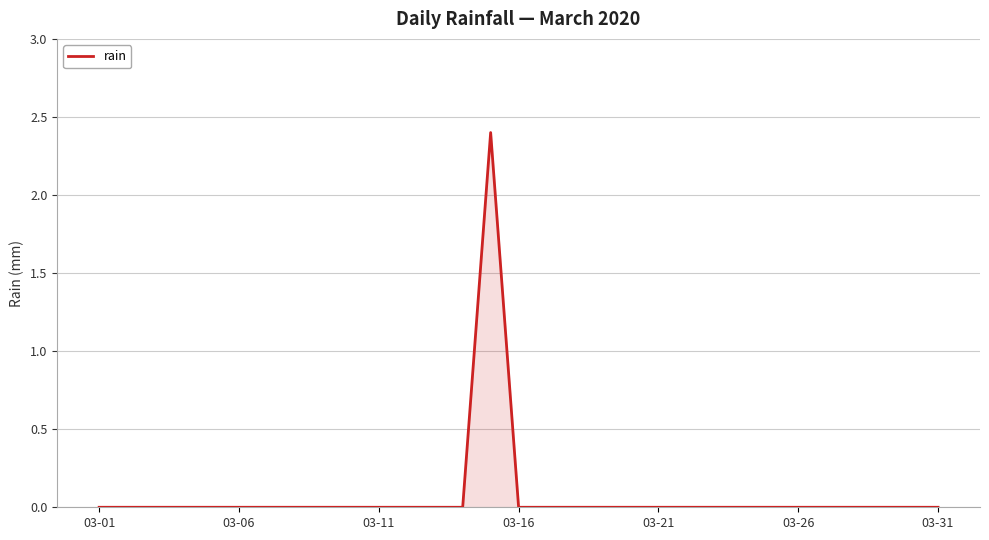

What is the greatest value displayed?

2.4